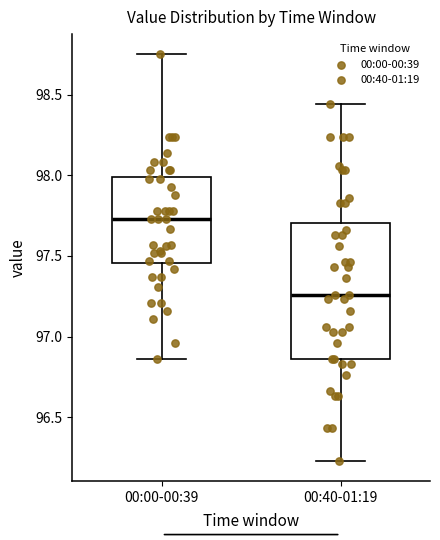

Which box is the tallest, from its lower edge to its upper edge?

00:40-01:19